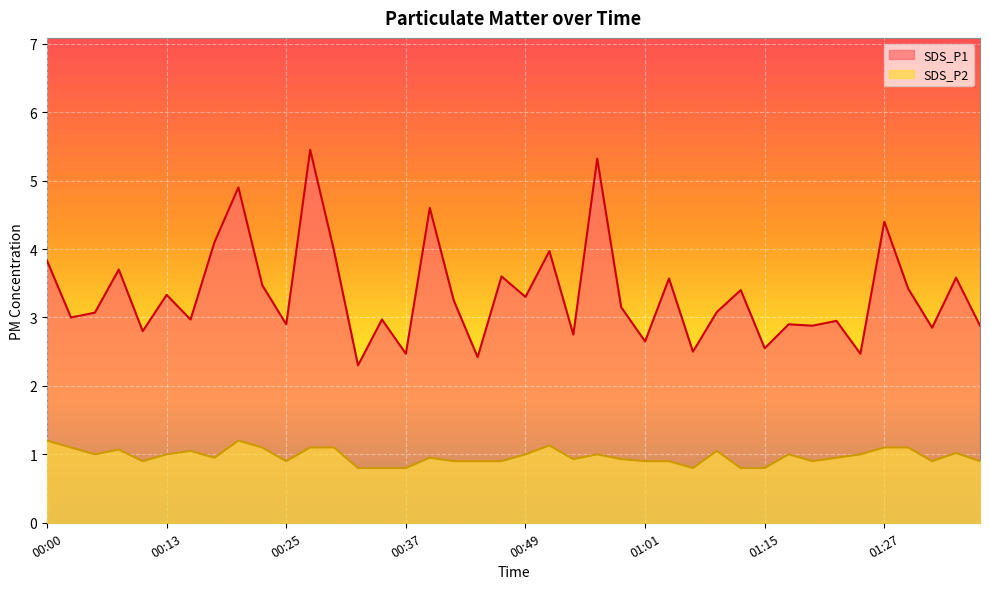

Reading right to left, list all the values displayed in this chart.

SDS_P1: 01:37=2.9	01:35=3.6	01:32=2.9	01:30=3.4	01:27=4.4	01:24=2.5	01:22=3.0	01:20=2.9	01:17=2.9	01:15=2.5	01:12=3.4	01:09=3.1	01:06=2.5	01:04=3.6	01:01=2.6	00:59=3.1	00:56=5.3	00:54=2.8	00:51=4.0	00:49=3.3	00:47=3.6	00:44=2.4	00:42=3.2	00:39=4.6	00:37=2.5	00:34=3.0	00:32=2.3	00:30=4.0	00:27=5.5	00:25=2.9	00:22=3.5	00:20=4.9	00:17=4.1	00:15=3.0	00:13=3.3	00:10=2.8	00:08=3.7	00:05=3.1	00:03=3.0	00:00=3.8
SDS_P2: 01:37=0.9	01:35=1.0	01:32=0.9	01:30=1.1	01:27=1.1	01:24=1.0	01:22=0.9	01:20=0.9	01:17=1.0	01:15=0.8	01:12=0.8	01:09=1.1	01:06=0.8	01:04=0.9	01:01=0.9	00:59=0.9	00:56=1.0	00:54=0.9	00:51=1.1	00:49=1.0	00:47=0.9	00:44=0.9	00:42=0.9	00:39=0.9	00:37=0.8	00:34=0.8	00:32=0.8	00:30=1.1	00:27=1.1	00:25=0.9	00:22=1.1	00:20=1.2	00:17=0.9	00:15=1.1	00:13=1.0	00:10=0.9	00:08=1.1	00:05=1.0	00:03=1.1	00:00=1.2